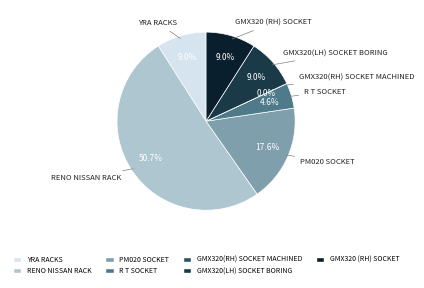

True or false: PM020 SOCKET accounts for 18% of the total.

True